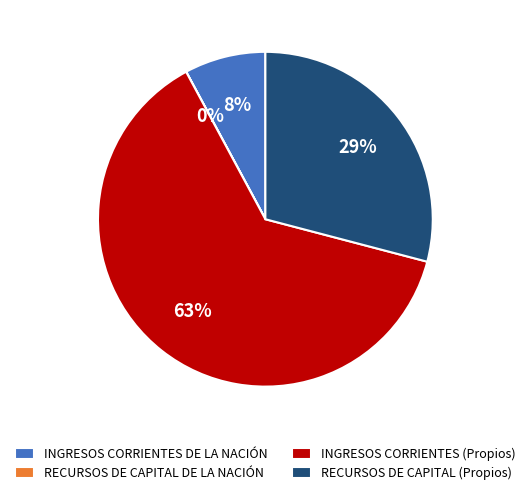

To the nearest percent, what portion does INGRESOS CORRIENTES (Propios) represent?

63%